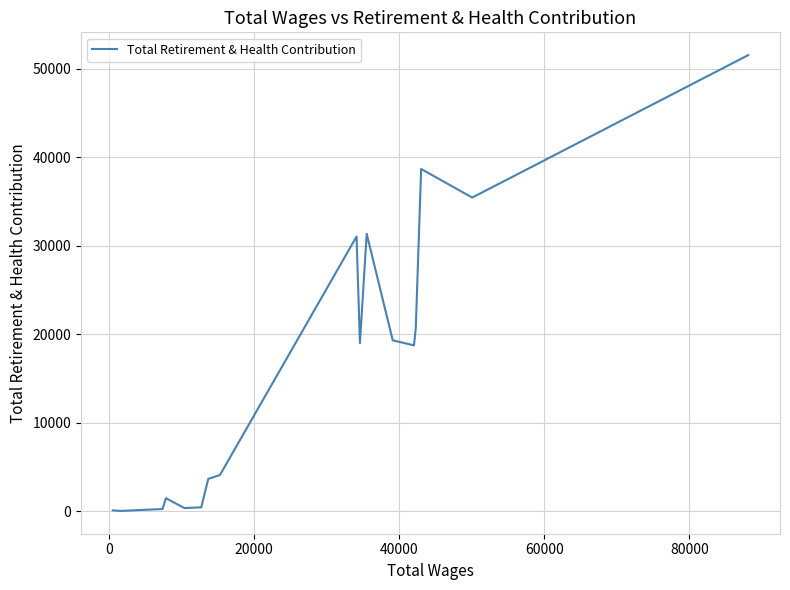

How many interior local peaks (higher than both neighbors) does the data have?

4